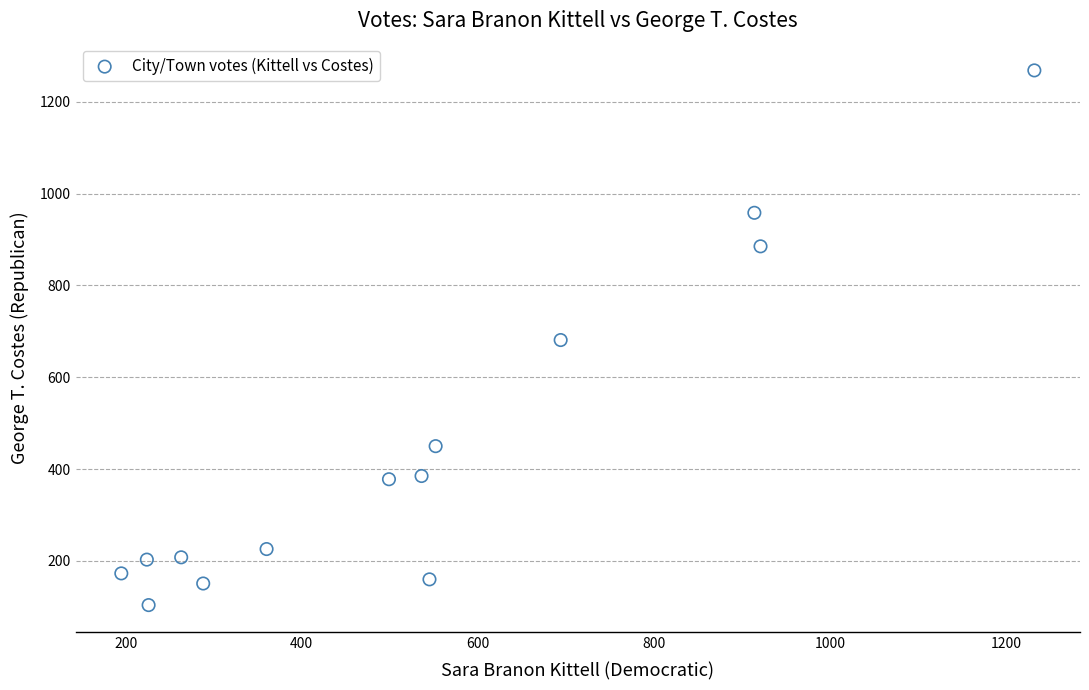

What is the range of Y values (max minus min)?

1164